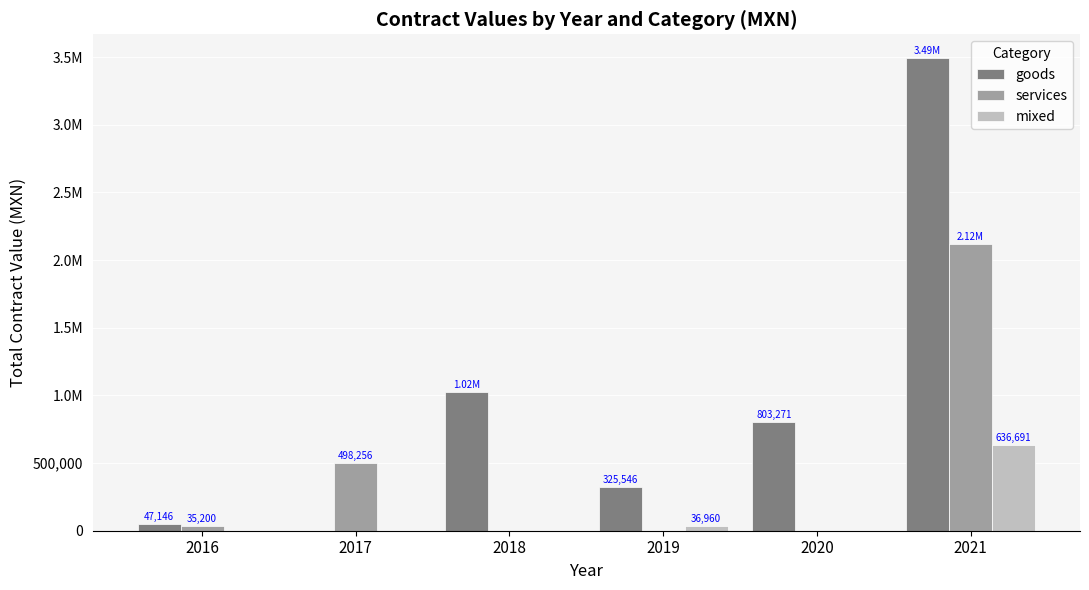

Rank the series by their maximum value, from lowest to highest.

mixed, services, goods